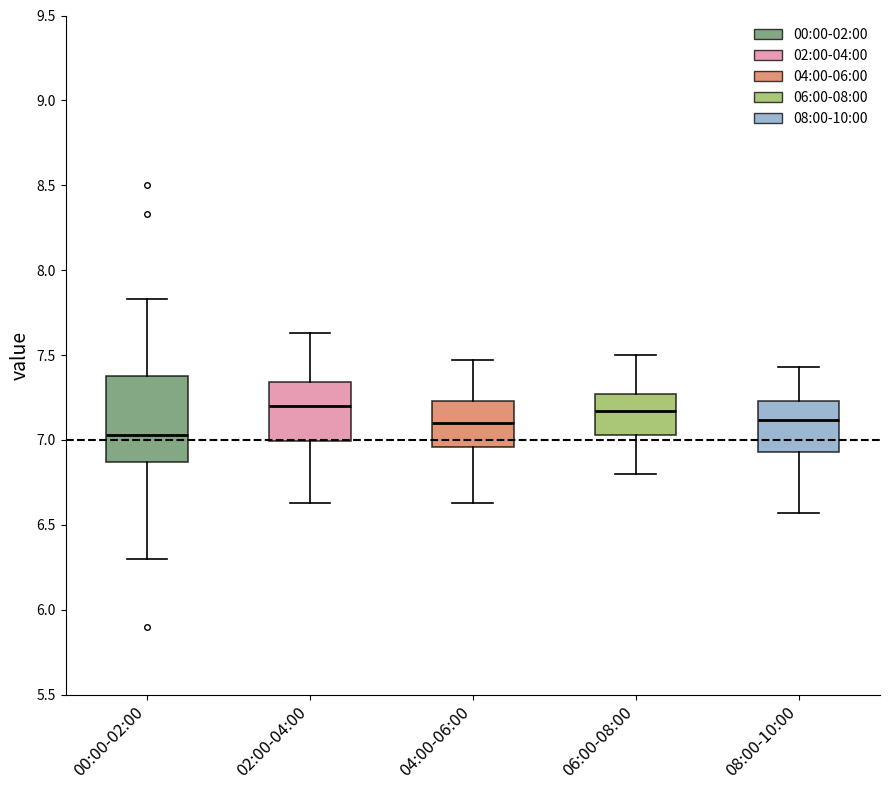

Where is the lower edge of the box for 04:00-06:00 on the y-axis? The values are not printed on the chart, so give them approximately, as read against the axis.

6.95